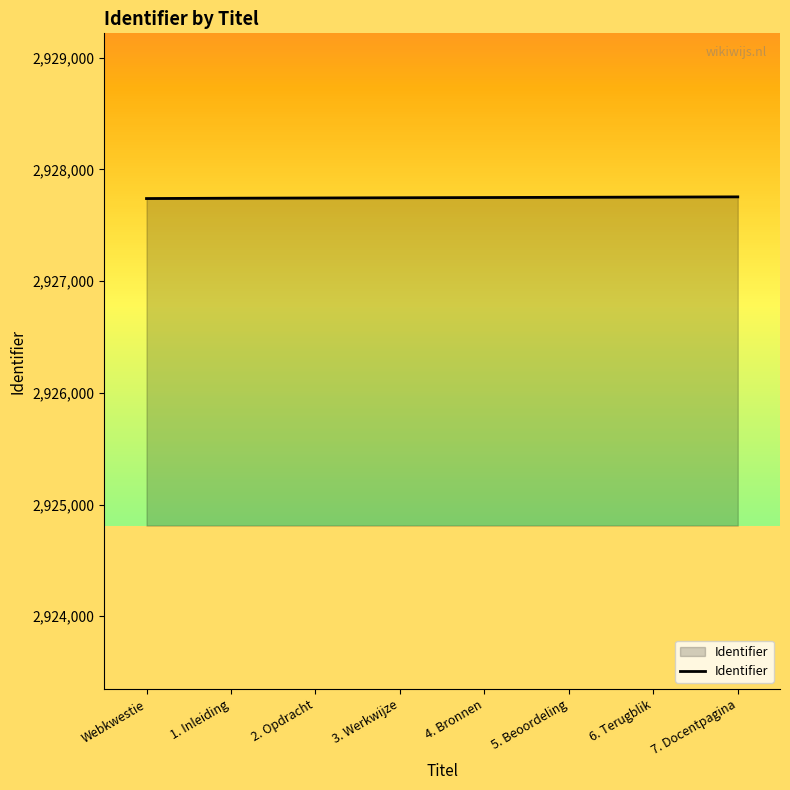

What is the smallest value displayed?

2927739